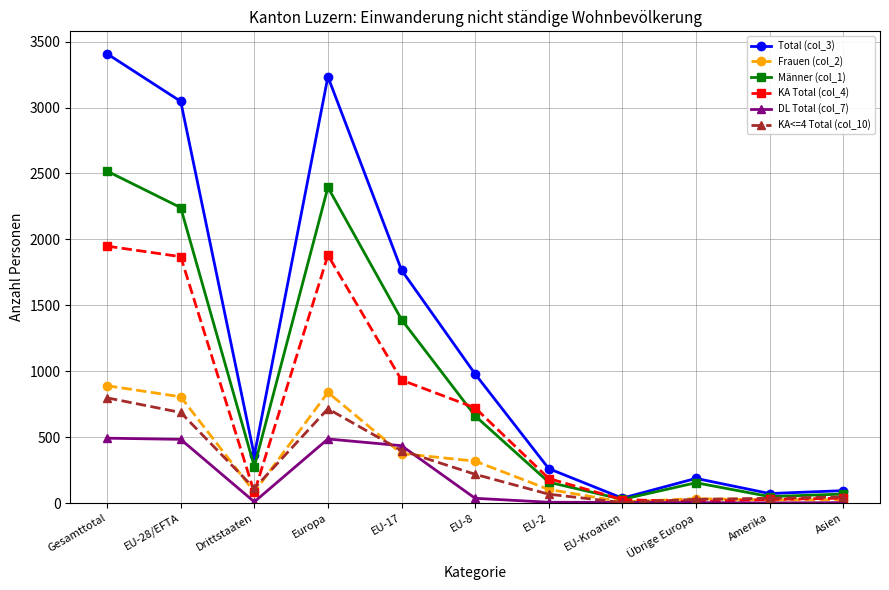

Which series has the widest spread of values?

Total (col_3)